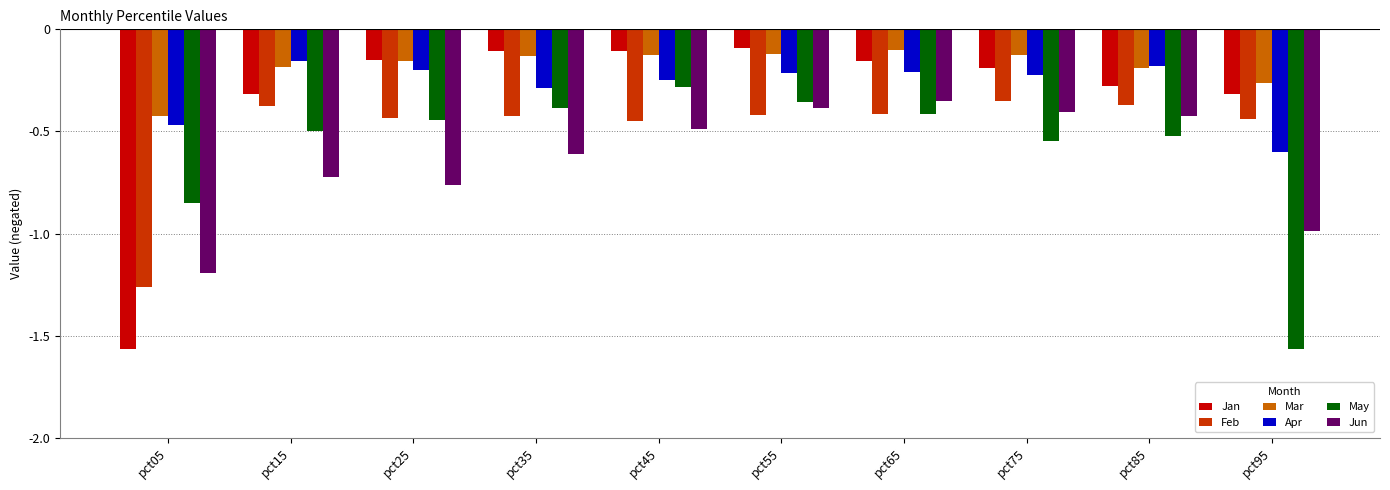

The value of Mar at pct45 is -0.1. True or false?

True